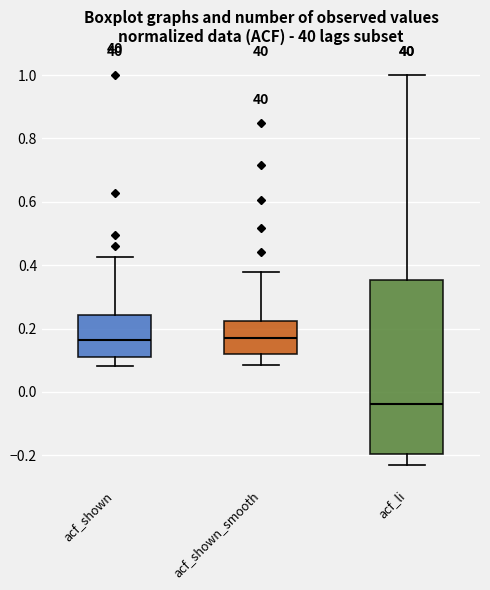

Which box's median line is the lowest?

acf_li